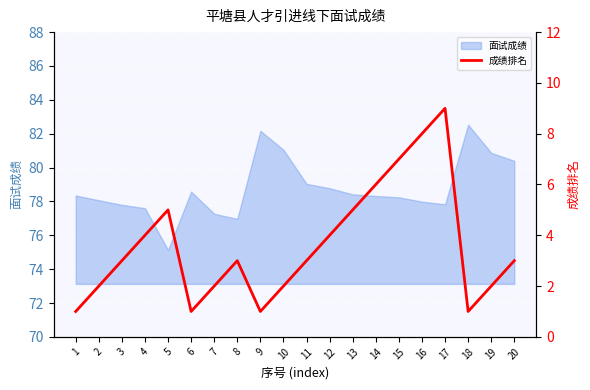

What is the greatest value displayed?

9